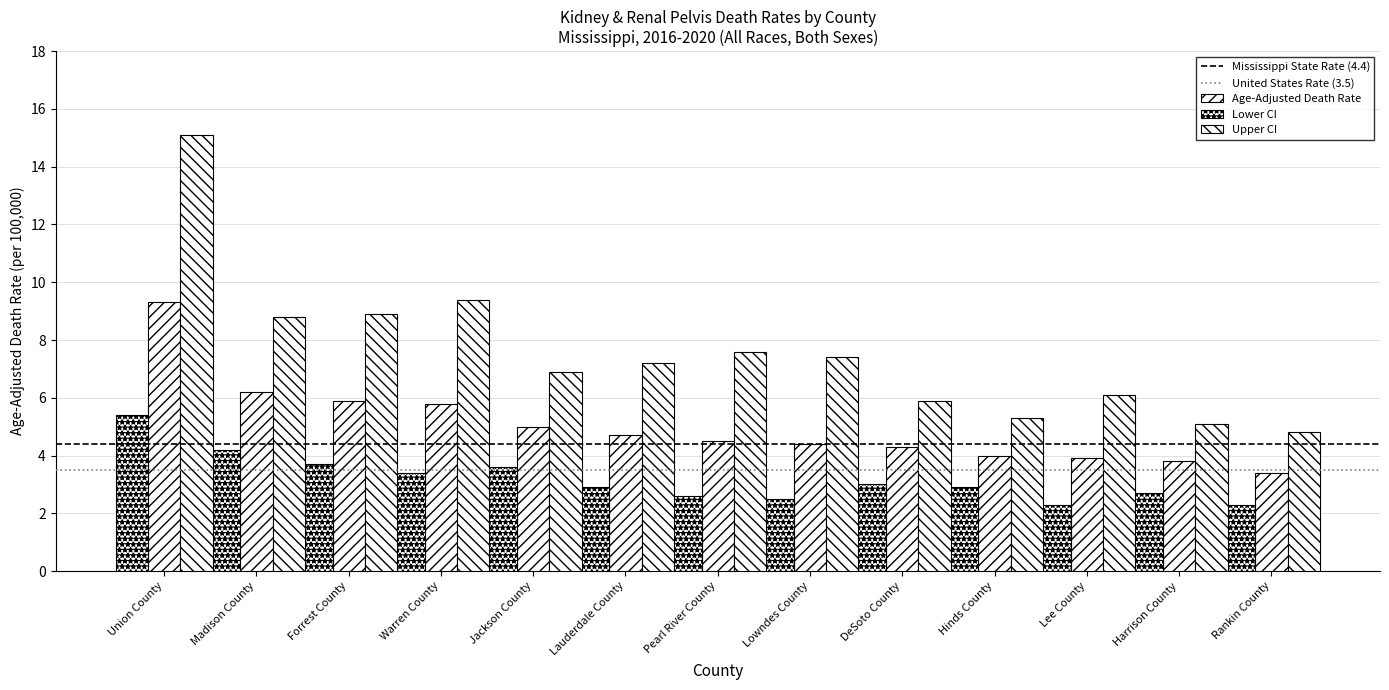

Is it true that Lower CI equals 7.0 at Madison County?

False